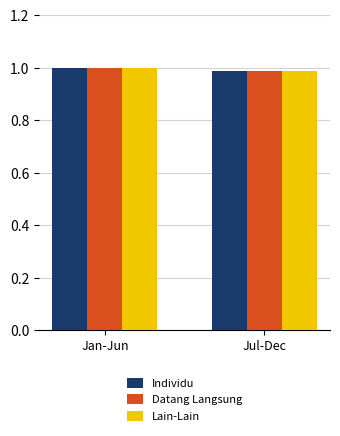

What is the total value across all series at Jan-Jun?

3.0